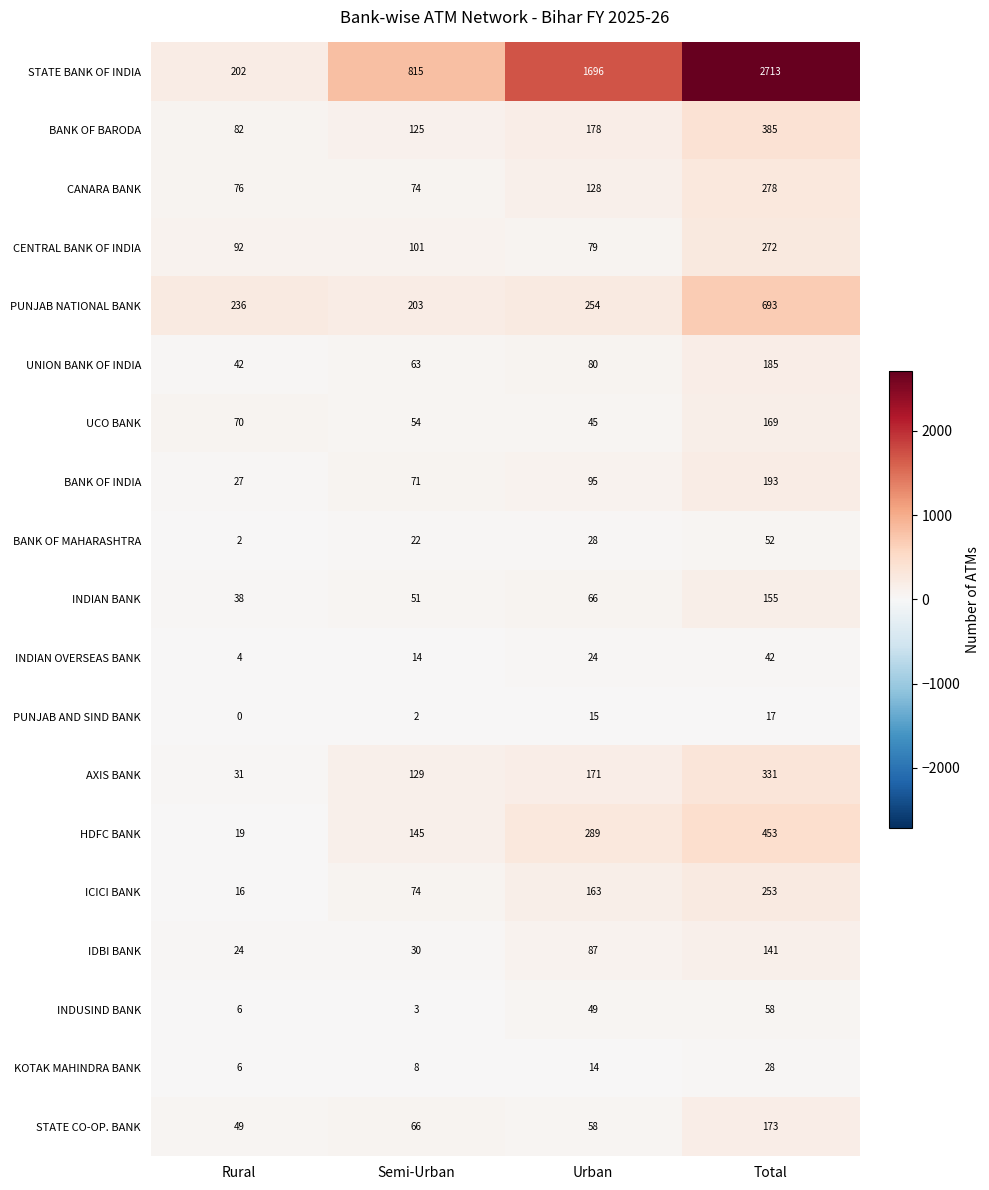

At which category does the chart reach its minimum across all series?

Rural